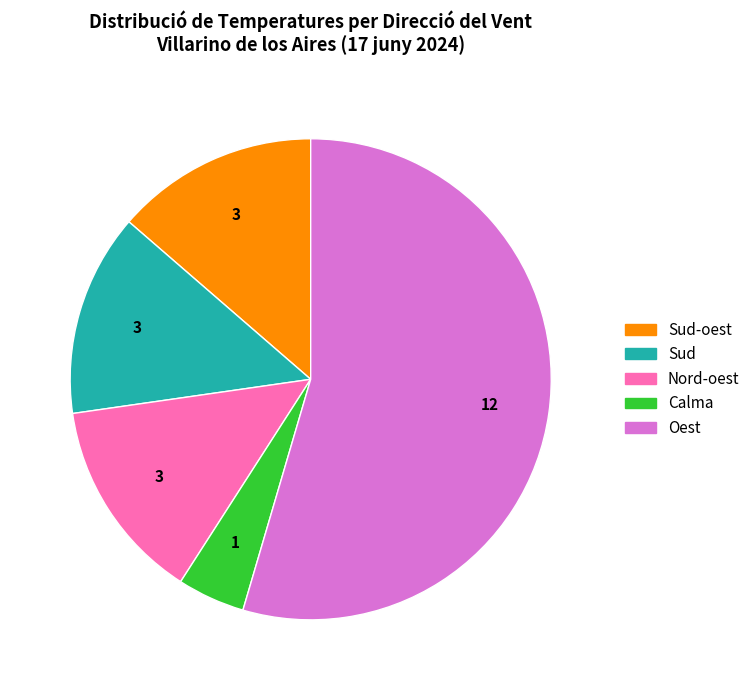

Count the number of slices in the pie.

5